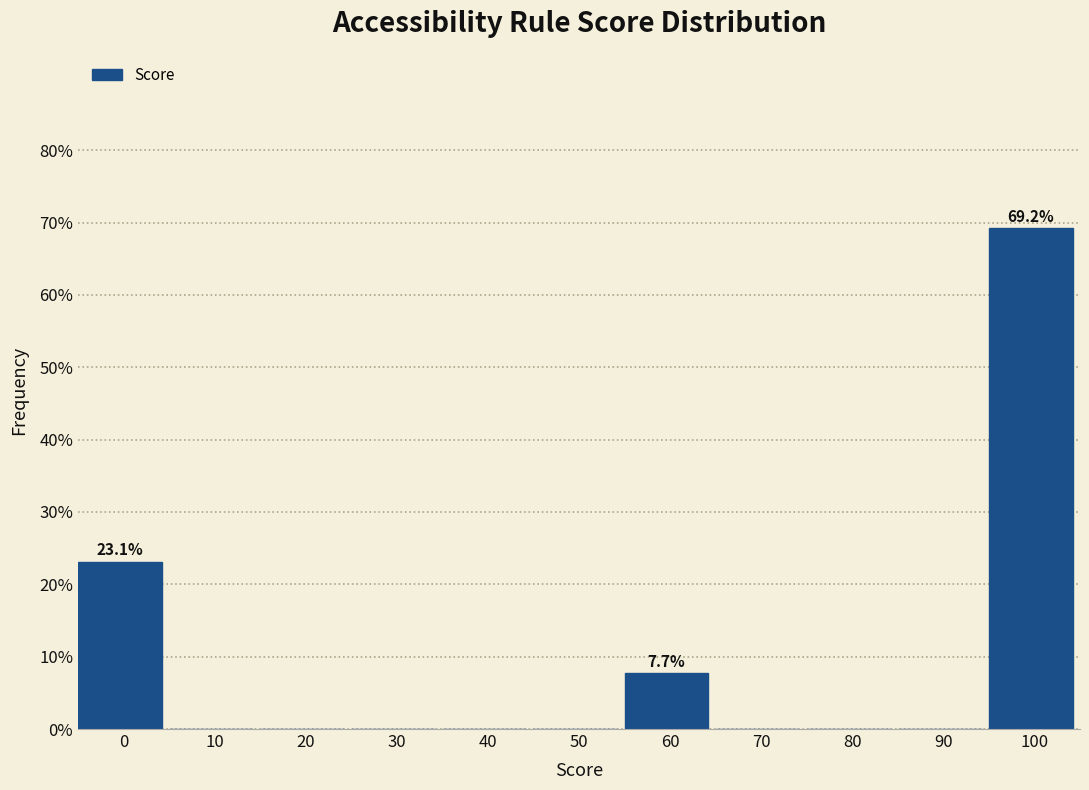

Reading left to right, extract all data points from this chart.

0=23.1	10=0.0	20=0.0	30=0.0	40=0.0	50=0.0	60=7.7	70=0.0	80=0.0	90=0.0	100=69.2